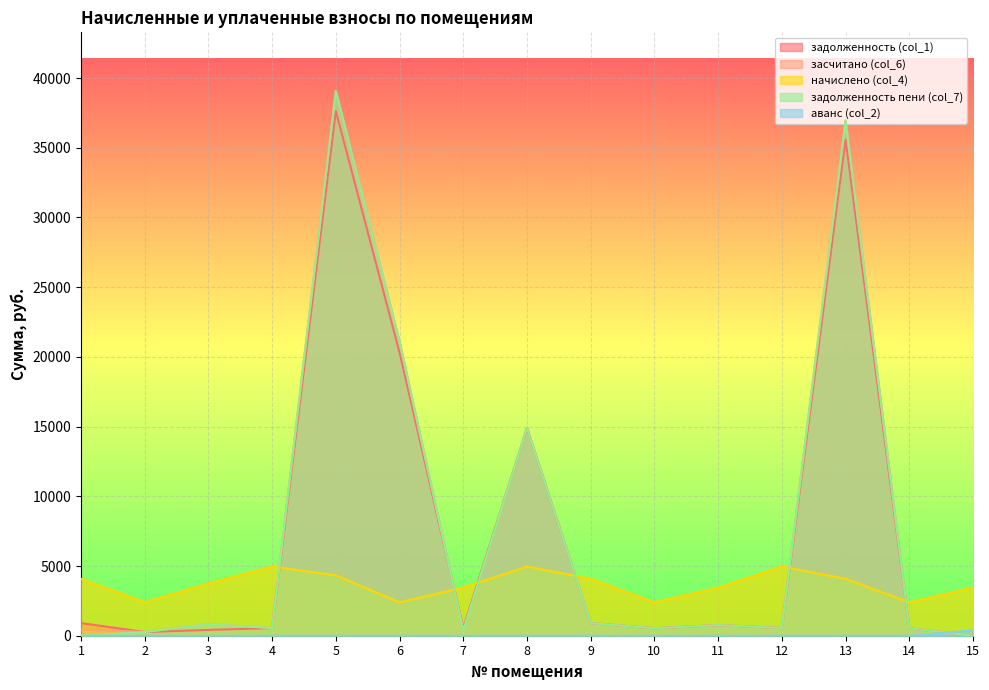

Reading left to right, transcribe all the data shown in this chart.

задолженность (col_1): 1=908.1	2=265.9	3=415.5	4=550.6	5=37631.1	6=20306.4	7=549.7	8=14903.9	9=904.6	10=533.4	11=761.1	12=551.7	13=35588.7	14=533.0	15=0.0
засчитано (col_6): 1=453.3	2=266.4	3=831.7	4=550.8	5=39074.1	6=21105.9	7=375.7	8=14904.5	9=904.7	10=532.5	11=761.7	12=551.3	13=36949.8	14=533.0	15=0.0
начислено (col_4): 1=4083.3	2=2398.5	3=3744.0	4=4960.8	5=4329.0	6=2398.5	7=3451.5	8=4960.8	9=4083.3	10=2398.5	11=3445.7	12=4960.8	13=4083.3	14=2398.5	15=3445.7
задолженность пени (col_7): 1=0.0	2=266.4	3=831.7	4=550.8	5=39074.1	6=21105.9	7=375.7	8=14904.5	9=904.7	10=532.5	11=761.7	12=551.3	13=36949.8	14=533.0	15=0.0
аванс (col_2): 1=0.0	2=0.0	3=0.0	4=0.0	5=0.0	6=0.0	7=0.0	8=0.0	9=0.0	10=0.0	11=0.0	12=0.0	13=0.0	14=0.0	15=383.2